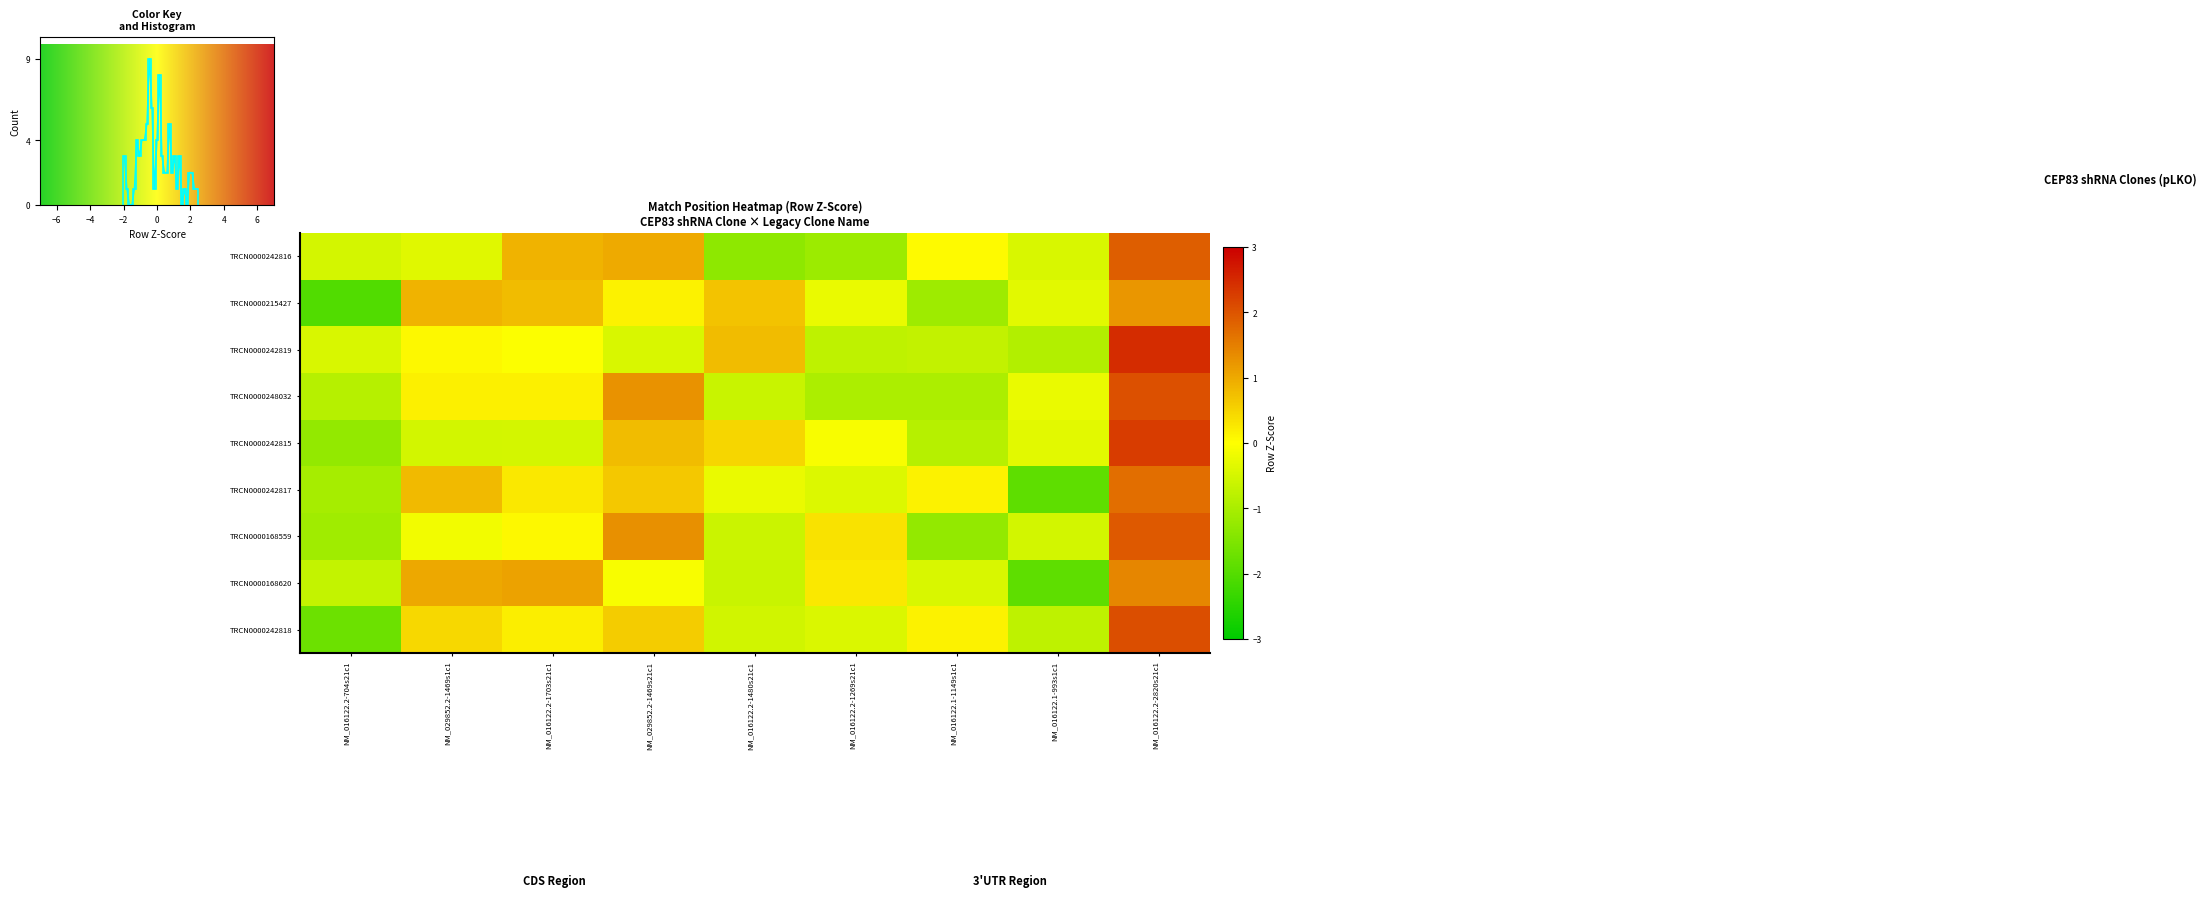

At which label does TRCN0000242818 reach its minimum?

NM_016122.2-704s21c1